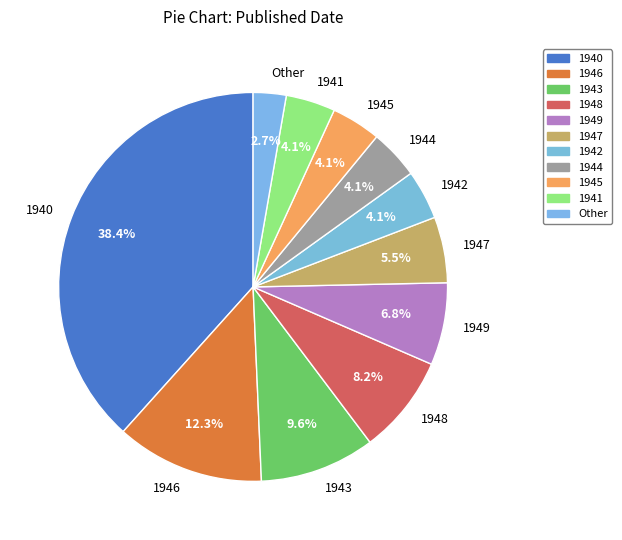

What is the largest slice in the pie chart?

1940